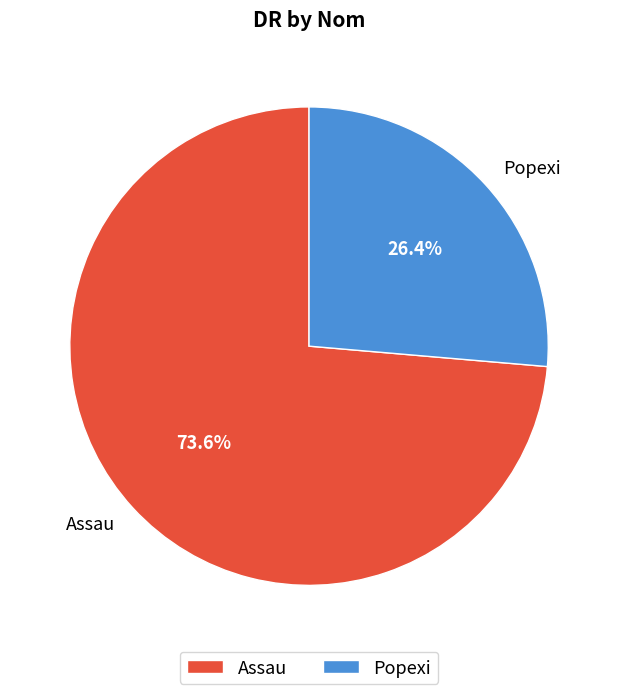

Which category accounts for the majority?

Assau